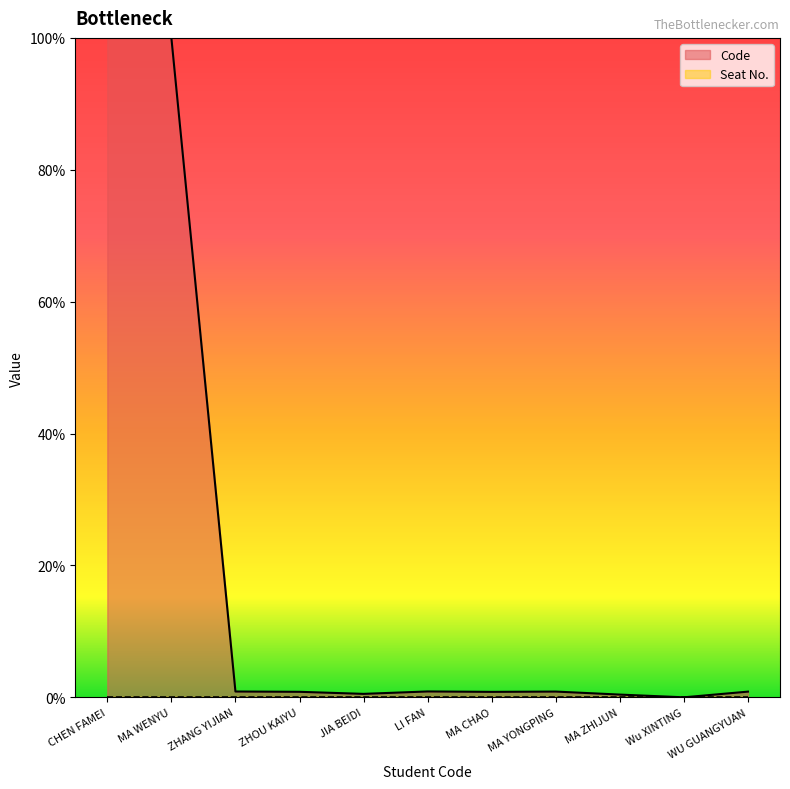

Between ZHOU KAIYU and JIA BEIDI, which is larger?

ZHOU KAIYU